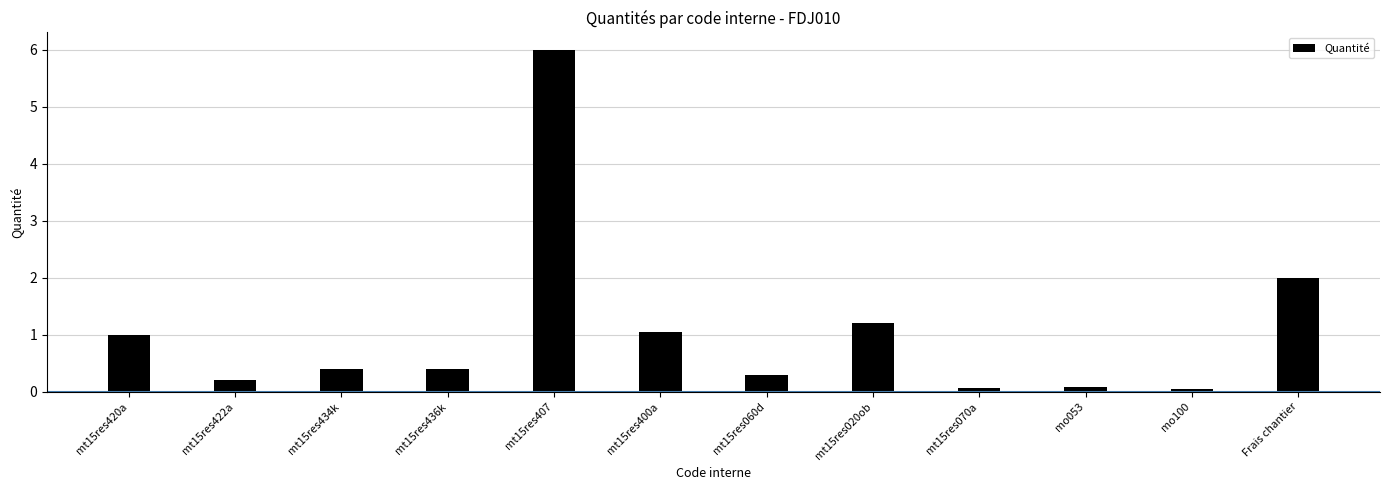

Reading left to right, transcribe all the data shown in this chart.

1.0	0.2	0.4	0.4	6.0	1.1	0.3	1.2	0.1	0.1	0.0	2.0